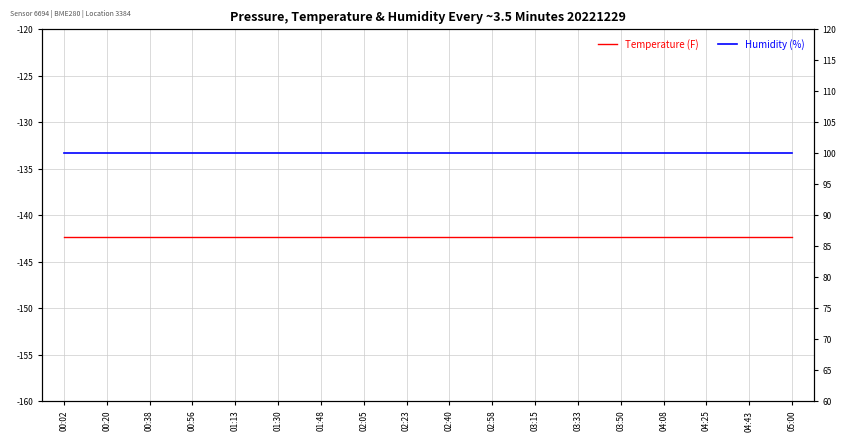

Reading left to right, what are all the values shown in this chart?

Temperature (F): 00:02=-142.3	00:20=-142.3	00:38=-142.3	00:56=-142.3	01:13=-142.3	01:30=-142.3	01:48=-142.3	02:05=-142.3	02:23=-142.3	02:40=-142.3	02:58=-142.3	03:15=-142.3	03:33=-142.3	03:50=-142.3	04:08=-142.3	04:25=-142.3	04:43=-142.3	05:00=-142.3
Humidity (%): 00:02=100.0	00:20=100.0	00:38=100.0	00:56=100.0	01:13=100.0	01:30=100.0	01:48=100.0	02:05=100.0	02:23=100.0	02:40=100.0	02:58=100.0	03:15=100.0	03:33=100.0	03:50=100.0	04:08=100.0	04:25=100.0	04:43=100.0	05:00=100.0